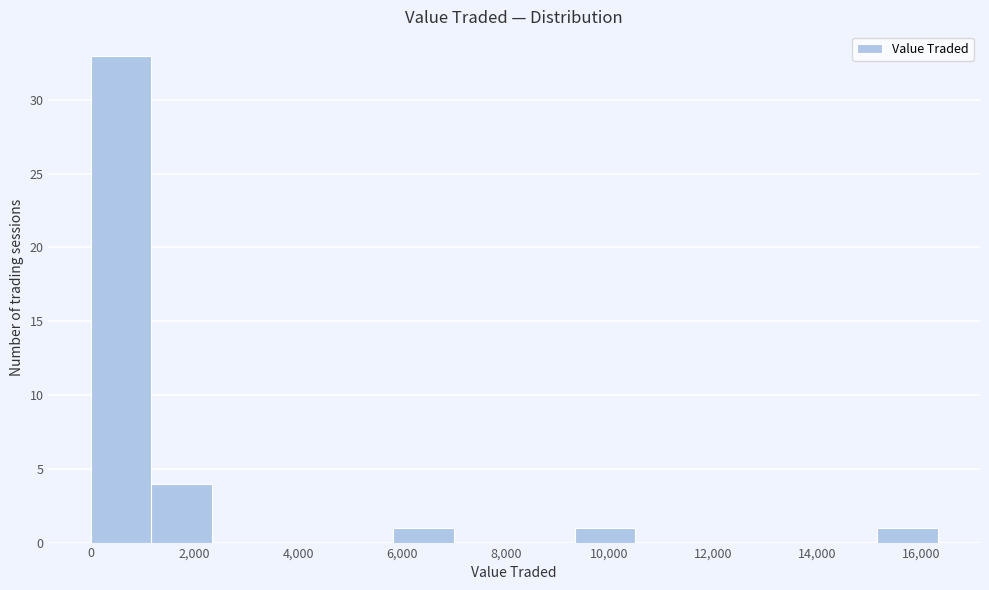

Reading left to right, list every bar in this chart as the range it spans on the x-axis followed by its height. Neither the bar edges nor the heights are printed on the chart, so give them approximately, as read against the axes.

0 to 1200: 33
1200 to 2400: 4
2400 to 3600: 0
3600 to 4600: 0
4600 to 5800: 0
5800 to 7000: 1
7000 to 8200: 0
8200 to 9400: 0
9400 to 10400: 1
10400 to 11600: 0
11600 to 12800: 0
12800 to 14000: 0
14000 to 15200: 0
15200 to 16400: 1